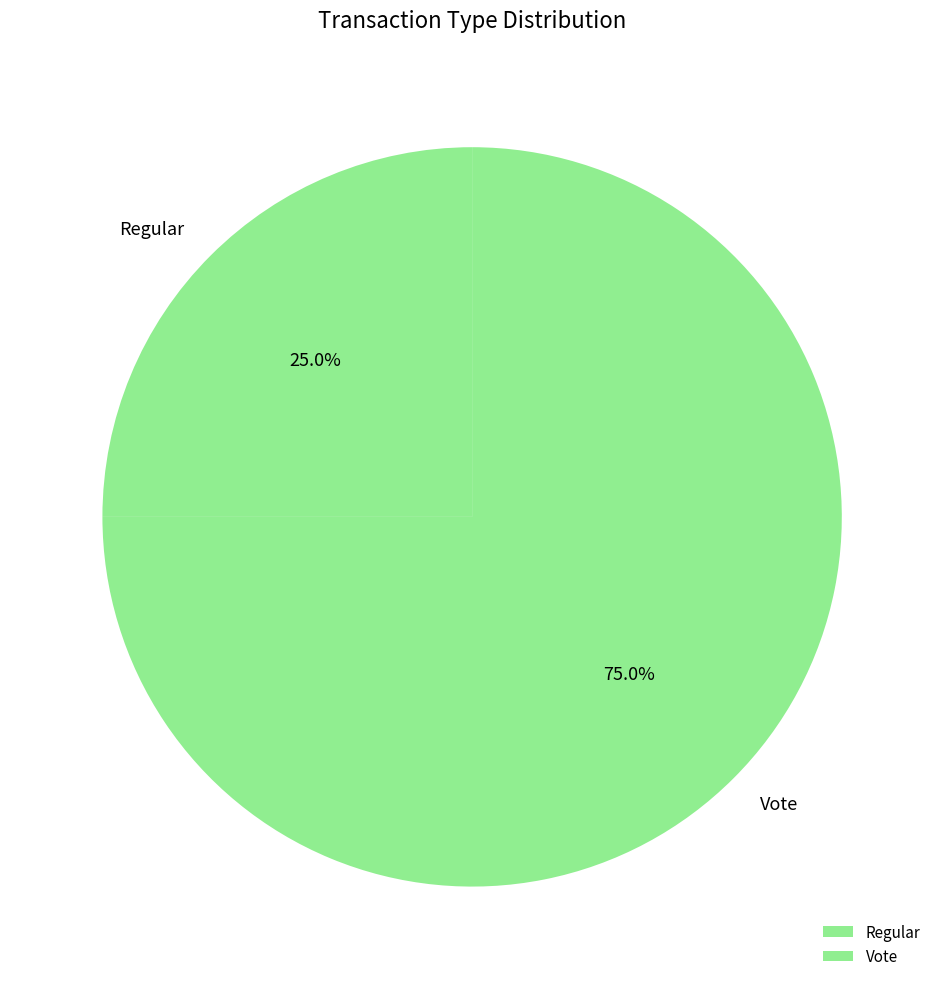

Which has a higher value, Vote or Regular?

Vote